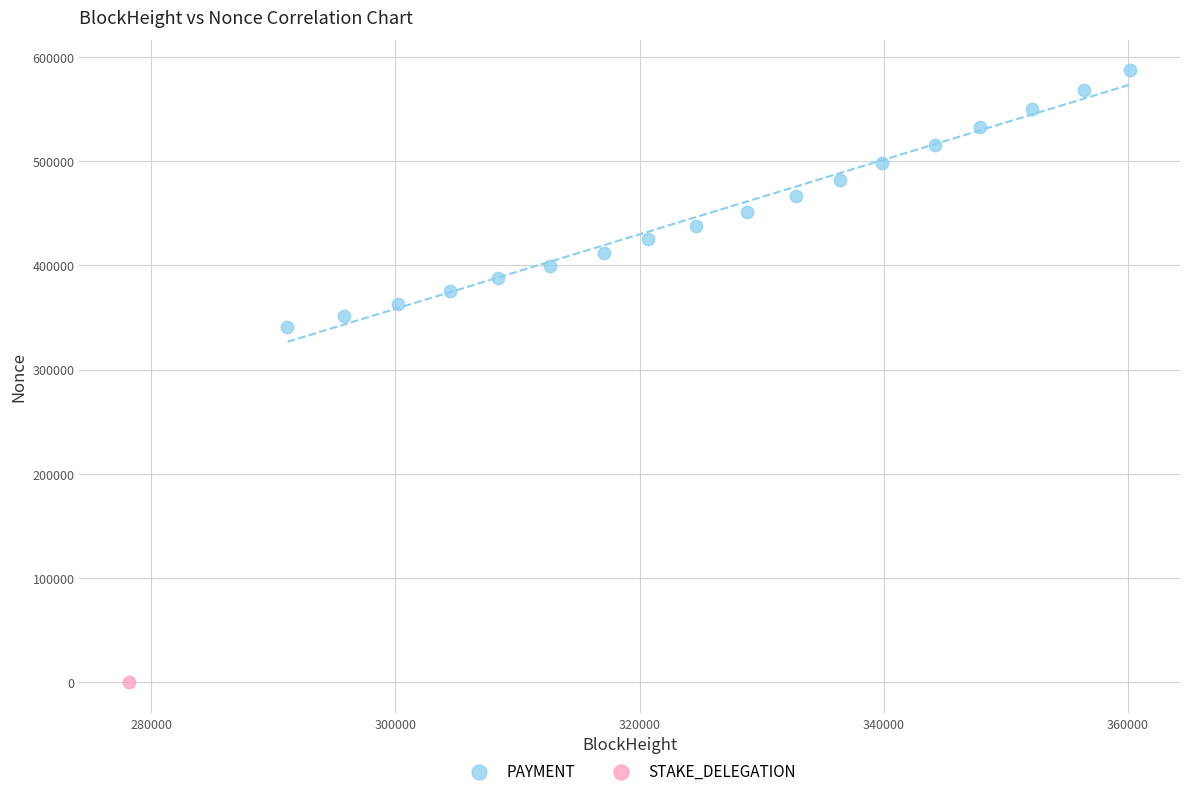

What are all the series names shown in the legend?

PAYMENT, STAKE_DELEGATION